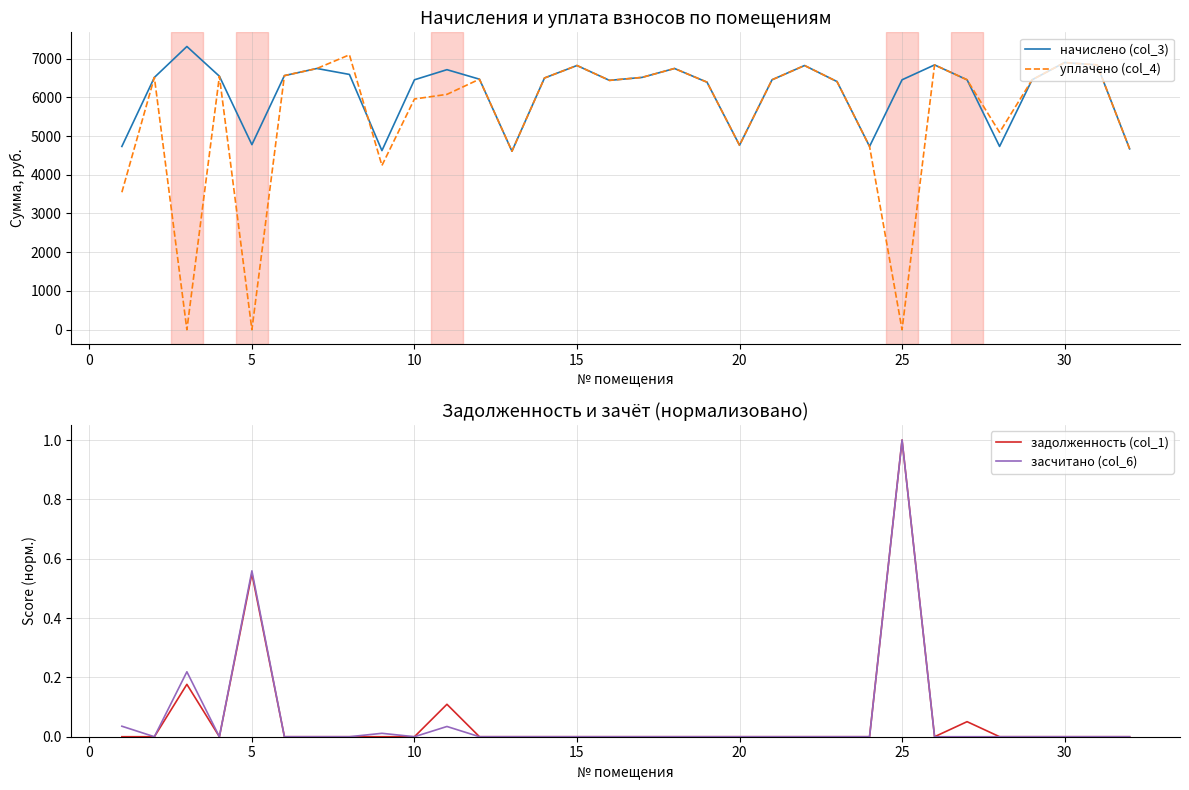

What is the maximum value for уплачено (col_4)?

7095.7